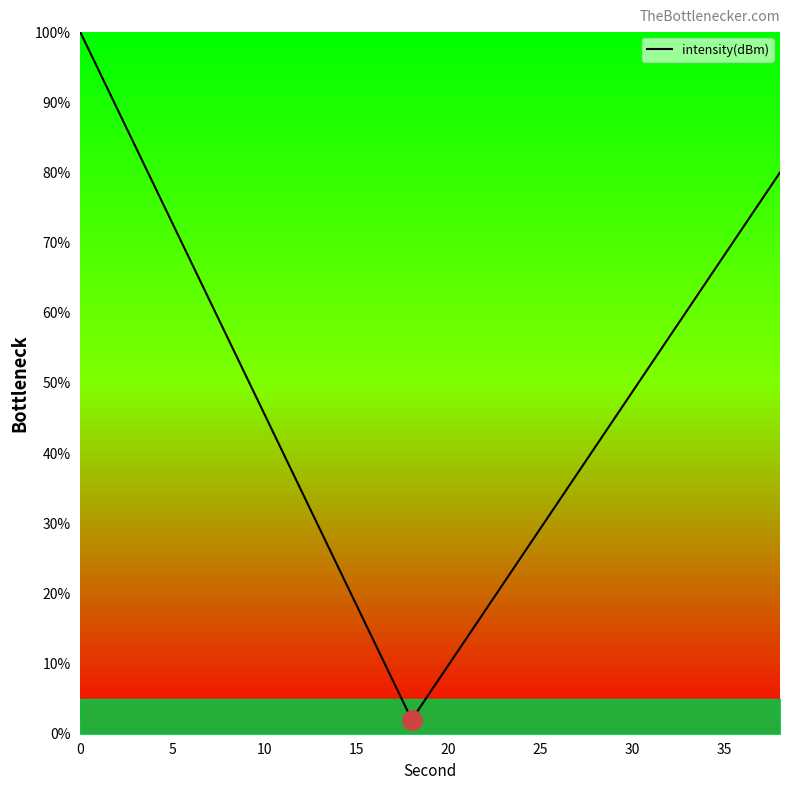

What is the sum of all values?

510.0